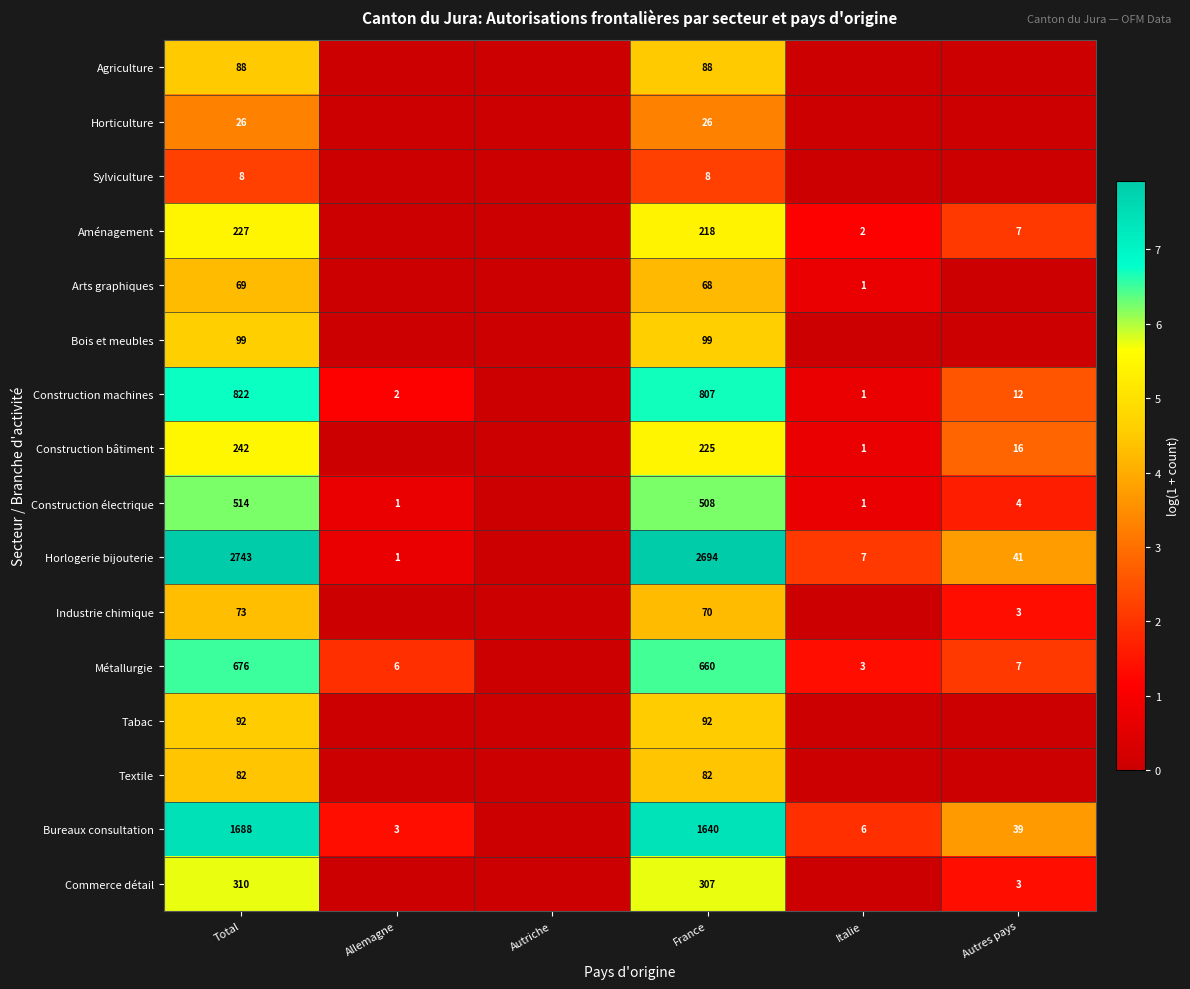

The Métallurgie series shows 660 at France. True or false?

True